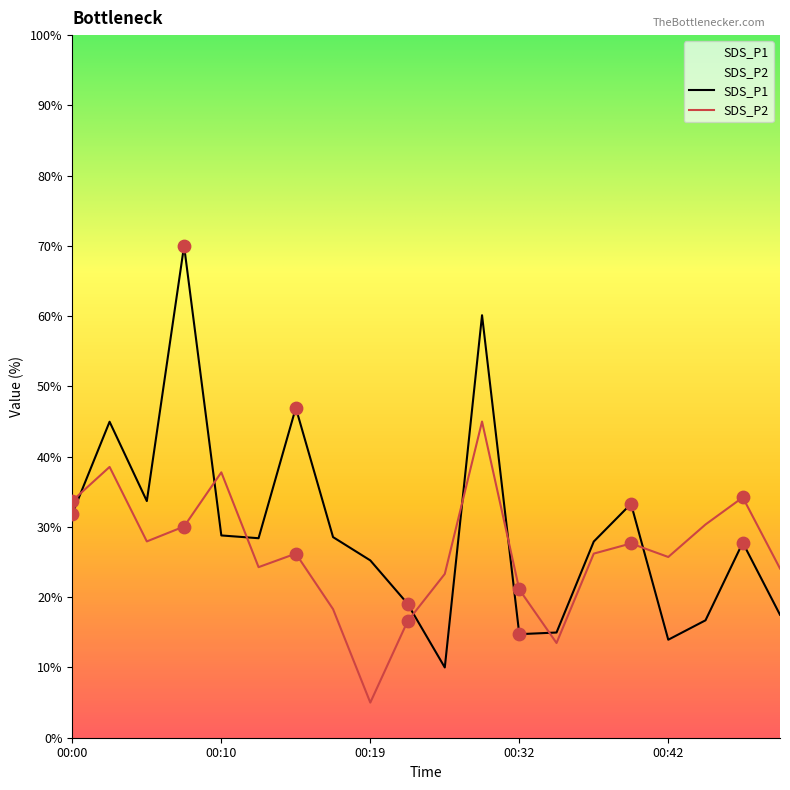

What are all the series names shown in the legend?

SDS_P1, SDS_P2